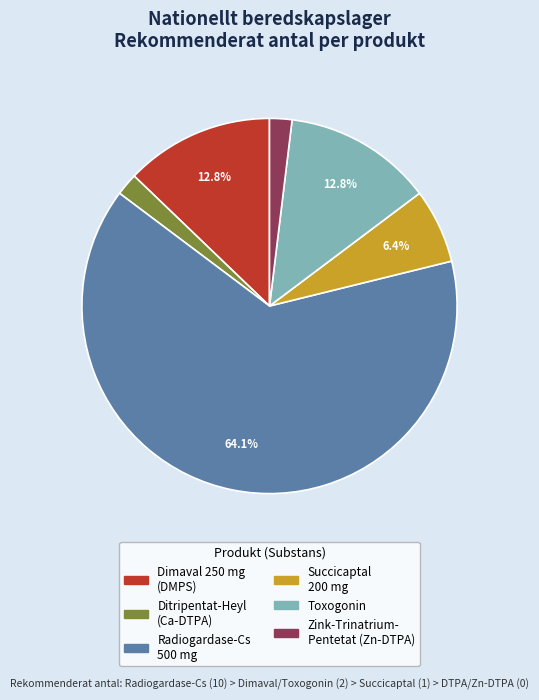

Count the number of slices in the pie.

6